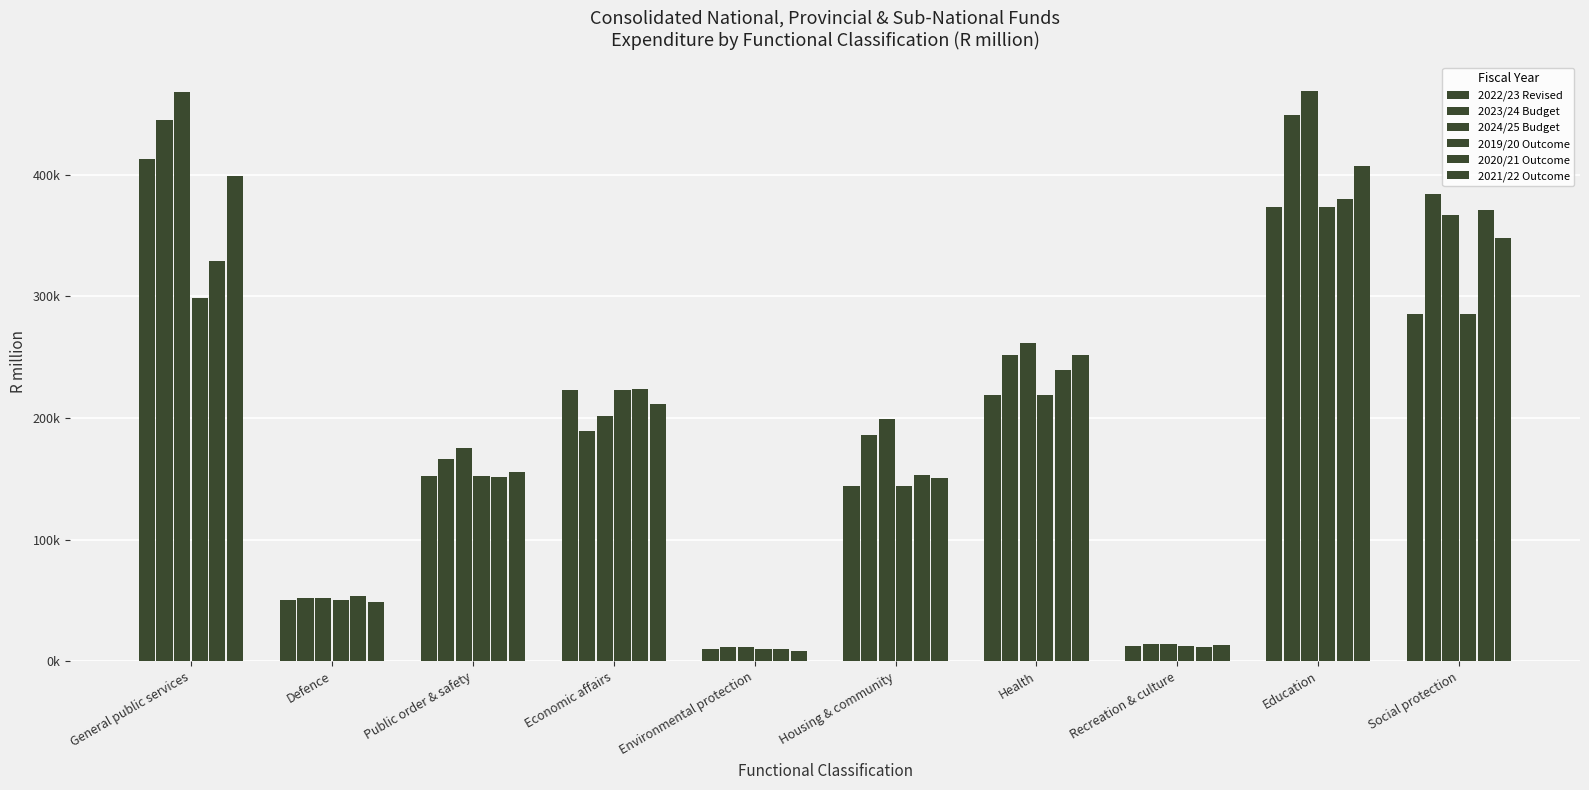

Which series has the largest range (max minus min)?

2024/25 Budget